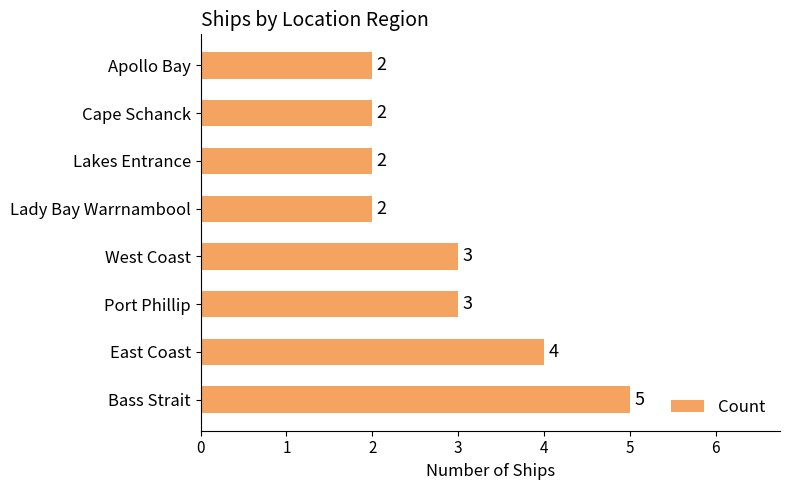

Is it true that the value at Cape Schanck is 2?

True